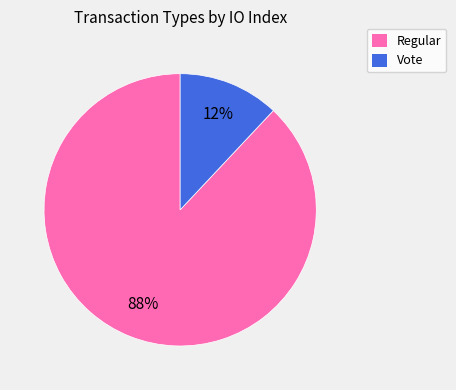

To the nearest percent, what portion does Vote represent?

12%